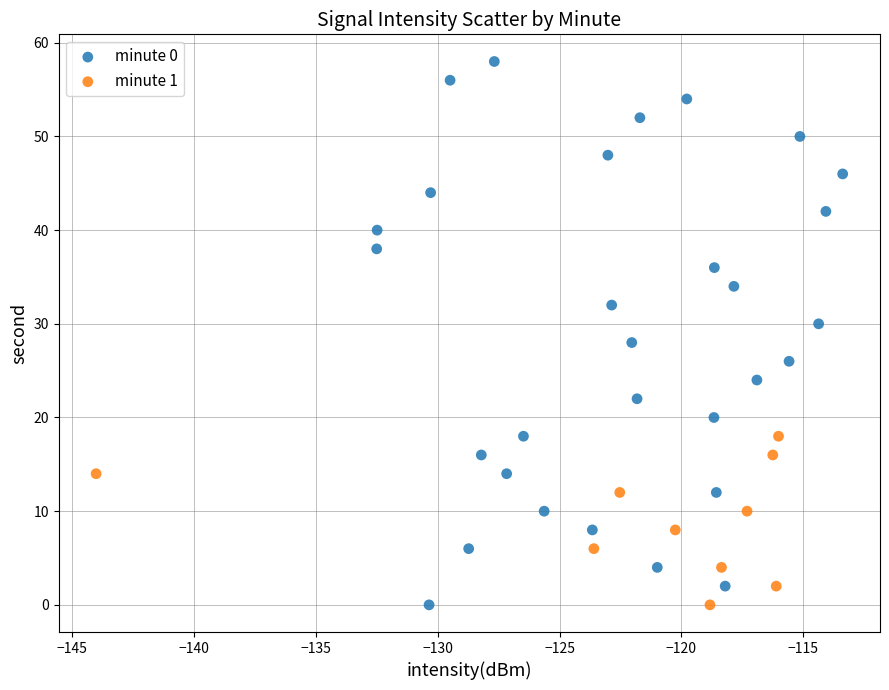

Which series reaches the maximum Y coordinate?

minute 0